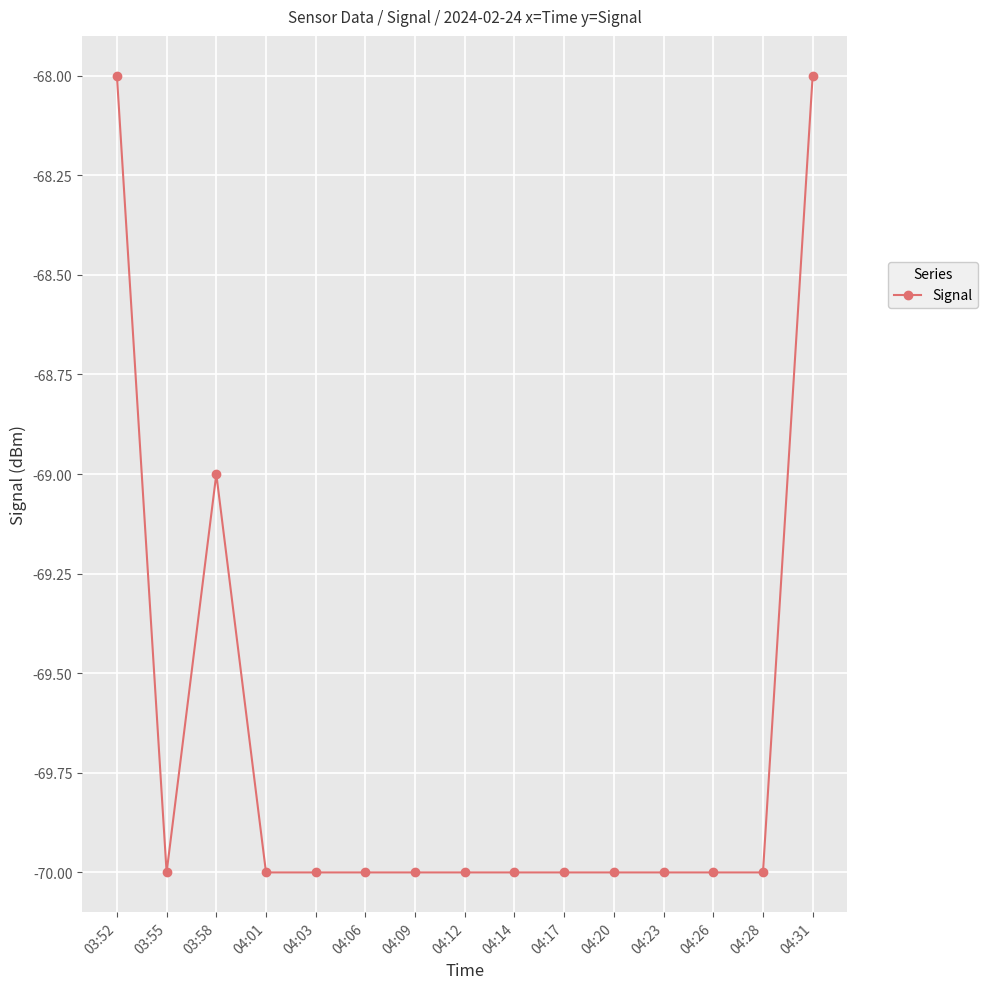

Is it true that the value at 04:12 is -118?

False